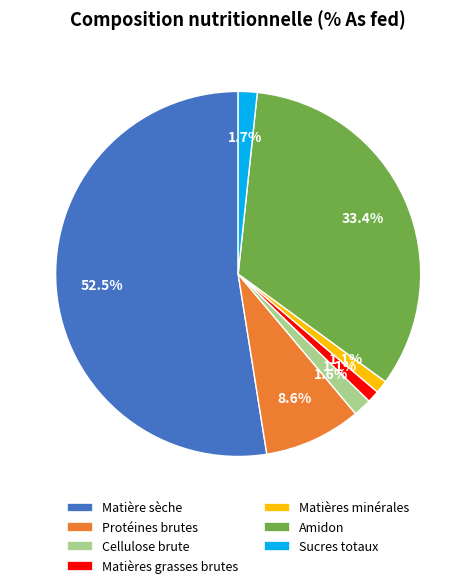

Is there a majority slice in this chart?

Yes